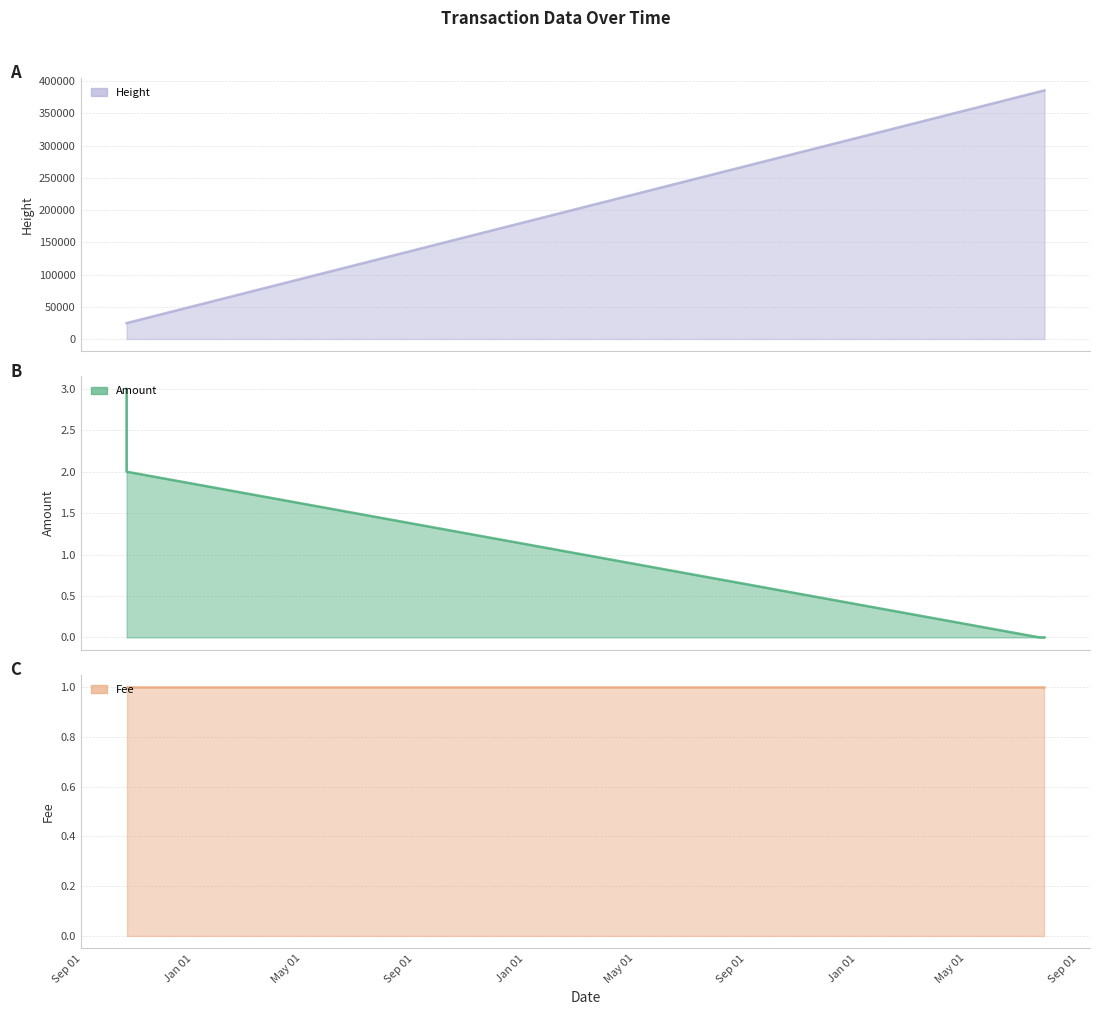

What is the highest value of the Height series?

385564